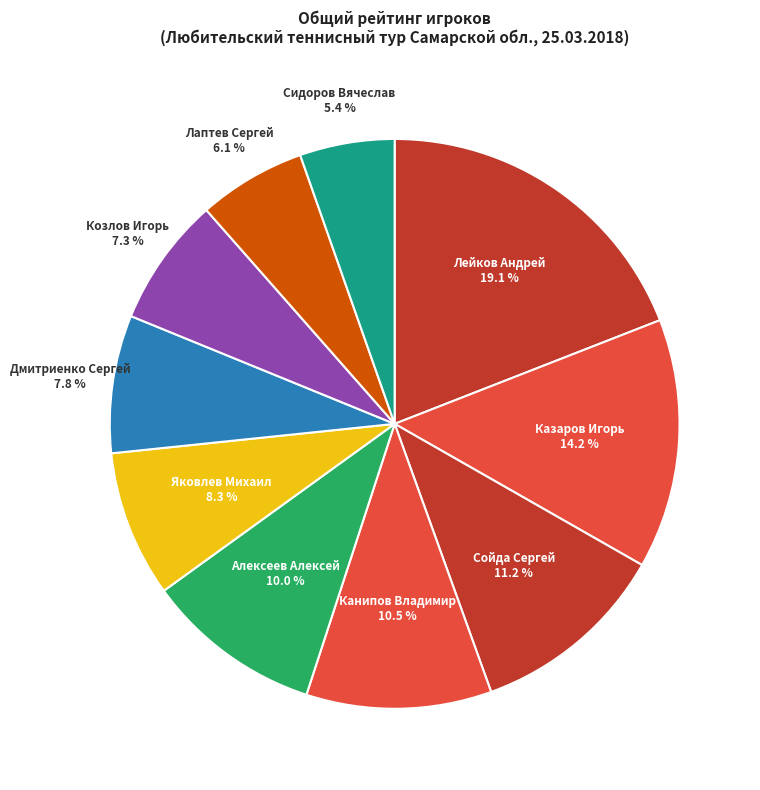

What is the largest slice in the pie chart?

Лейков Андрей